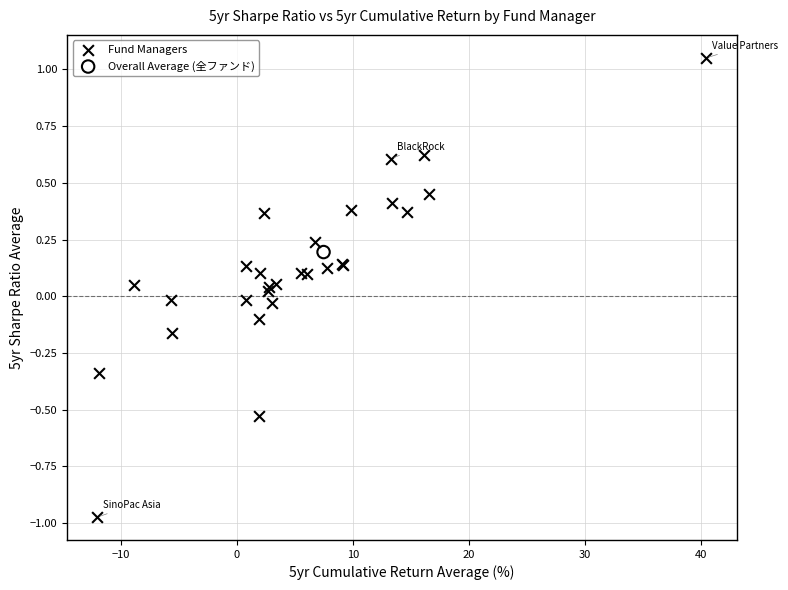

What are all the series names shown in the legend?

Fund Managers, Overall Average (全ファンド)